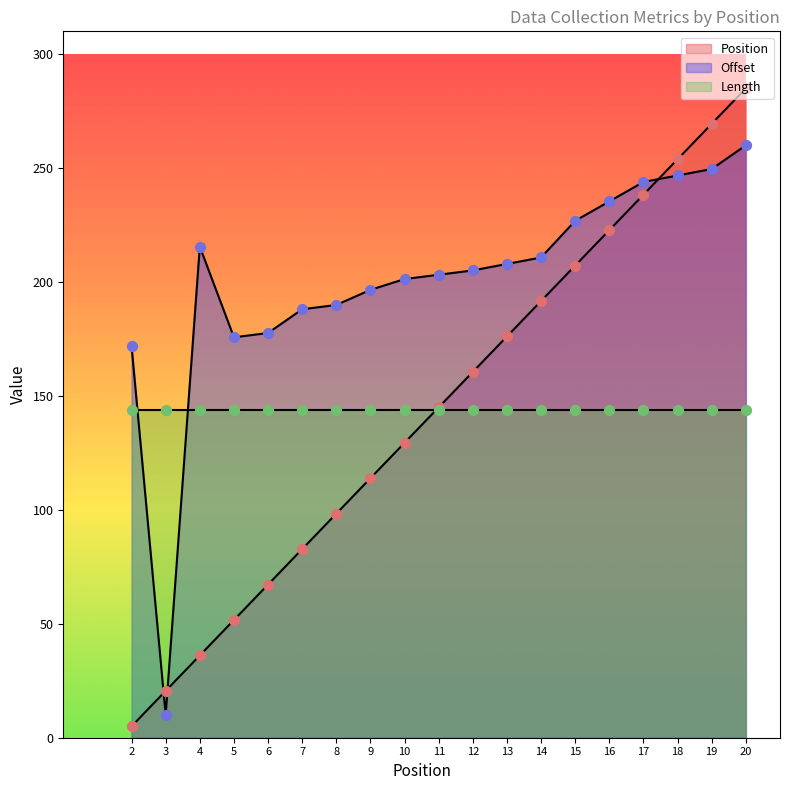

Which series contains the lowest Y value?

Position